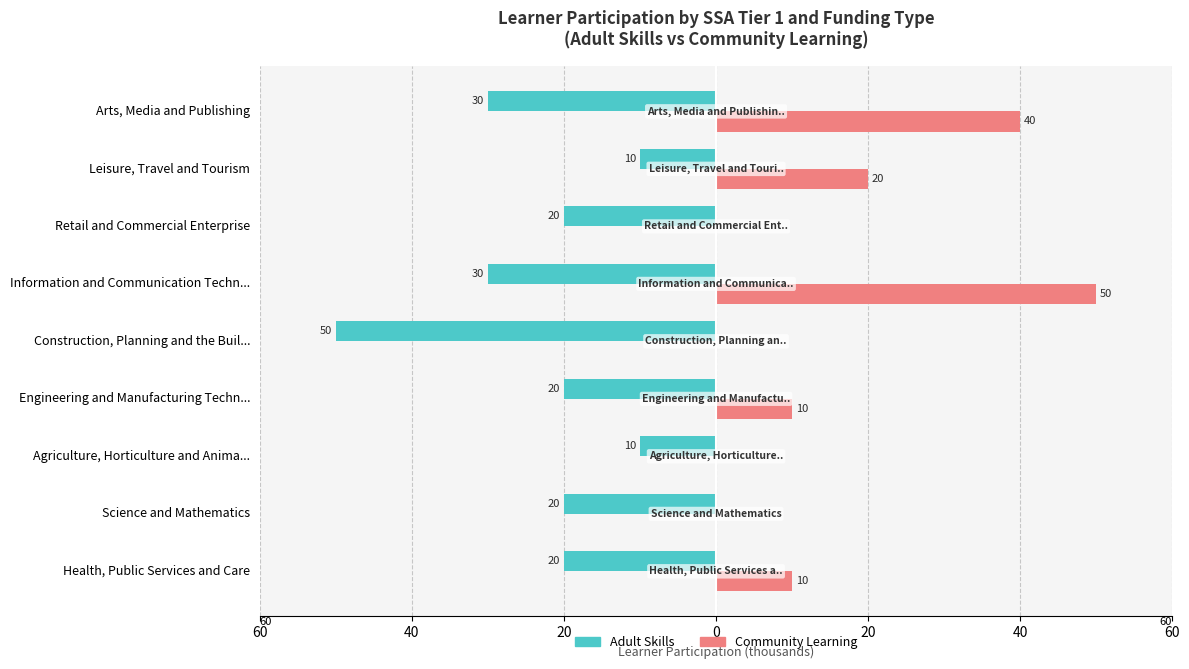

What is the difference between the maximum and minimum values in the Community Learning series?

50